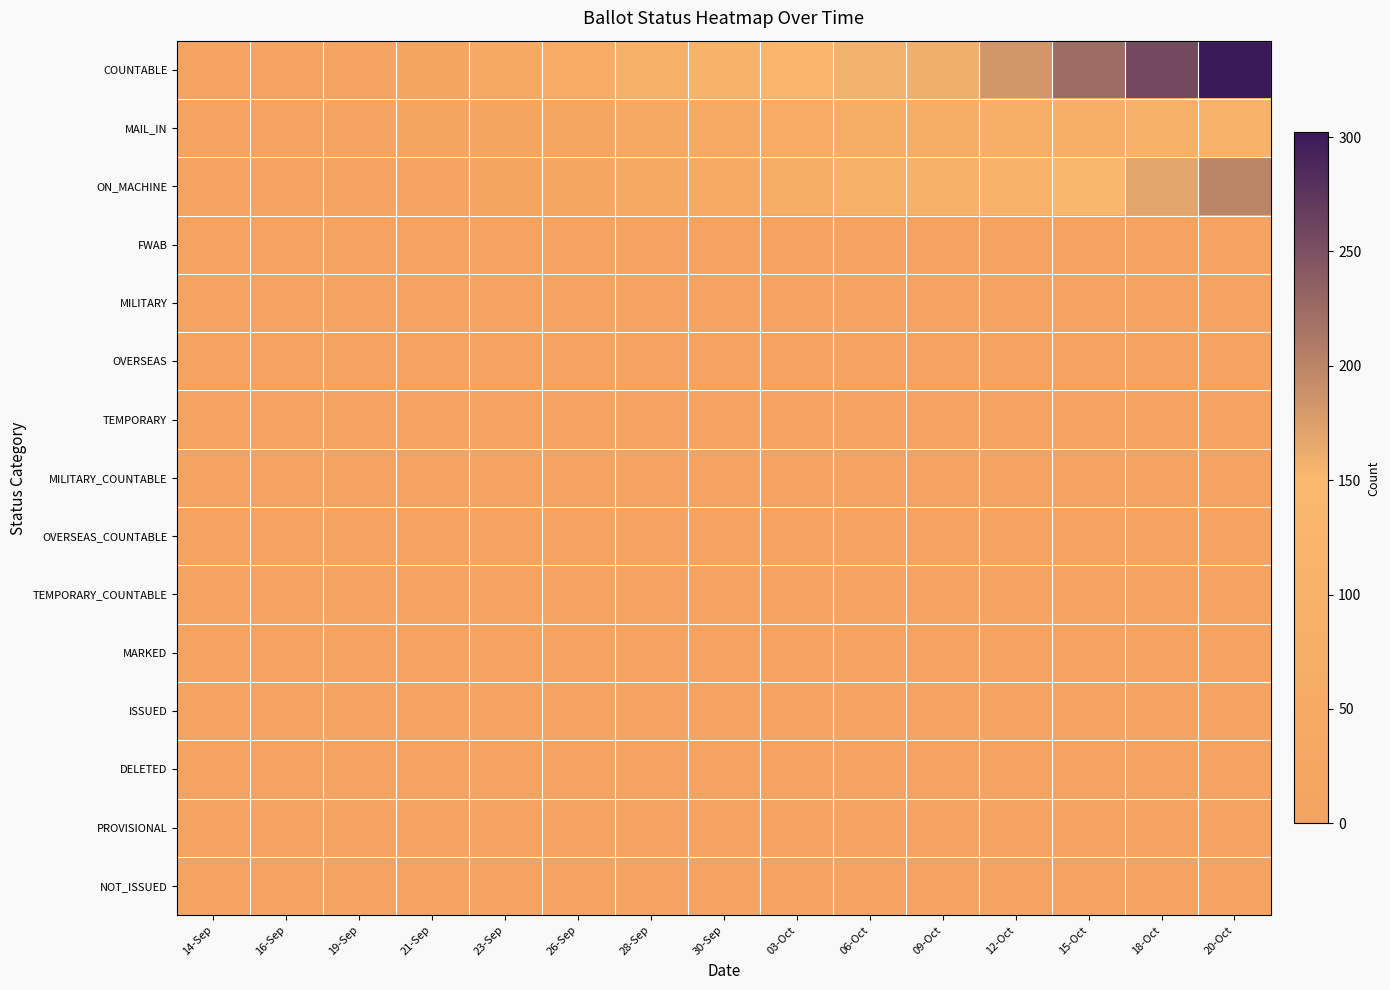

Reading left to right, list all the values displayed in this chart.

COUNTABLE: 14-Sep=0	16-Sep=2	19-Sep=8	21-Sep=18	23-Sep=39	26-Sep=58	28-Sep=89	30-Sep=109	03-Oct=130	06-Oct=158	09-Oct=159	12-Oct=182	15-Oct=223	18-Oct=256	20-Oct=302
MAIL_IN: 14-Sep=0	16-Sep=2	19-Sep=8	21-Sep=18	23-Sep=21	26-Sep=29	28-Sep=43	30-Sep=55	03-Oct=58	06-Oct=70	09-Oct=71	12-Oct=76	15-Oct=82	18-Oct=87	20-Oct=102
ON_MACHINE: 14-Sep=0	16-Sep=0	19-Sep=0	21-Sep=0	23-Sep=18	26-Sep=29	28-Sep=46	30-Sep=54	03-Oct=72	06-Oct=88	09-Oct=88	12-Oct=106	15-Oct=141	18-Oct=169	20-Oct=200
FWAB: 14-Sep=0	16-Sep=0	19-Sep=0	21-Sep=0	23-Sep=0	26-Sep=0	28-Sep=0	30-Sep=0	03-Oct=0	06-Oct=0	09-Oct=0	12-Oct=0	15-Oct=0	18-Oct=0	20-Oct=0
MILITARY: 14-Sep=0	16-Sep=0	19-Sep=0	21-Sep=0	23-Sep=0	26-Sep=0	28-Sep=0	30-Sep=0	03-Oct=0	06-Oct=0	09-Oct=0	12-Oct=1	15-Oct=1	18-Oct=1	20-Oct=1
OVERSEAS: 14-Sep=0	16-Sep=0	19-Sep=0	21-Sep=0	23-Sep=0	26-Sep=0	28-Sep=0	30-Sep=0	03-Oct=0	06-Oct=0	09-Oct=0	12-Oct=0	15-Oct=0	18-Oct=0	20-Oct=0
TEMPORARY: 14-Sep=0	16-Sep=0	19-Sep=0	21-Sep=0	23-Sep=0	26-Sep=0	28-Sep=0	30-Sep=0	03-Oct=0	06-Oct=0	09-Oct=0	12-Oct=0	15-Oct=0	18-Oct=0	20-Oct=0
MILITARY_COUNTABLE: 14-Sep=0	16-Sep=0	19-Sep=0	21-Sep=0	23-Sep=0	26-Sep=0	28-Sep=0	30-Sep=0	03-Oct=0	06-Oct=0	09-Oct=0	12-Oct=0	15-Oct=0	18-Oct=0	20-Oct=0
OVERSEAS_COUNTABLE: 14-Sep=0	16-Sep=0	19-Sep=0	21-Sep=0	23-Sep=0	26-Sep=0	28-Sep=0	30-Sep=0	03-Oct=0	06-Oct=0	09-Oct=0	12-Oct=0	15-Oct=0	18-Oct=0	20-Oct=0
TEMPORARY_COUNTABLE: 14-Sep=0	16-Sep=0	19-Sep=0	21-Sep=0	23-Sep=0	26-Sep=0	28-Sep=0	30-Sep=0	03-Oct=0	06-Oct=0	09-Oct=0	12-Oct=0	15-Oct=0	18-Oct=0	20-Oct=0
MARKED: 14-Sep=0	16-Sep=0	19-Sep=0	21-Sep=0	23-Sep=0	26-Sep=0	28-Sep=0	30-Sep=0	03-Oct=0	06-Oct=0	09-Oct=0	12-Oct=0	15-Oct=0	18-Oct=0	20-Oct=0
ISSUED: 14-Sep=0	16-Sep=0	19-Sep=0	21-Sep=0	23-Sep=0	26-Sep=0	28-Sep=0	30-Sep=0	03-Oct=0	06-Oct=0	09-Oct=0	12-Oct=0	15-Oct=0	18-Oct=0	20-Oct=0
DELETED: 14-Sep=0	16-Sep=0	19-Sep=0	21-Sep=0	23-Sep=0	26-Sep=0	28-Sep=0	30-Sep=0	03-Oct=0	06-Oct=0	09-Oct=0	12-Oct=0	15-Oct=0	18-Oct=0	20-Oct=0
PROVISIONAL: 14-Sep=0	16-Sep=0	19-Sep=0	21-Sep=0	23-Sep=0	26-Sep=0	28-Sep=0	30-Sep=0	03-Oct=0	06-Oct=0	09-Oct=0	12-Oct=0	15-Oct=0	18-Oct=0	20-Oct=0
NOT_ISSUED: 14-Sep=0	16-Sep=0	19-Sep=0	21-Sep=0	23-Sep=0	26-Sep=0	28-Sep=0	30-Sep=0	03-Oct=0	06-Oct=0	09-Oct=0	12-Oct=0	15-Oct=0	18-Oct=0	20-Oct=0